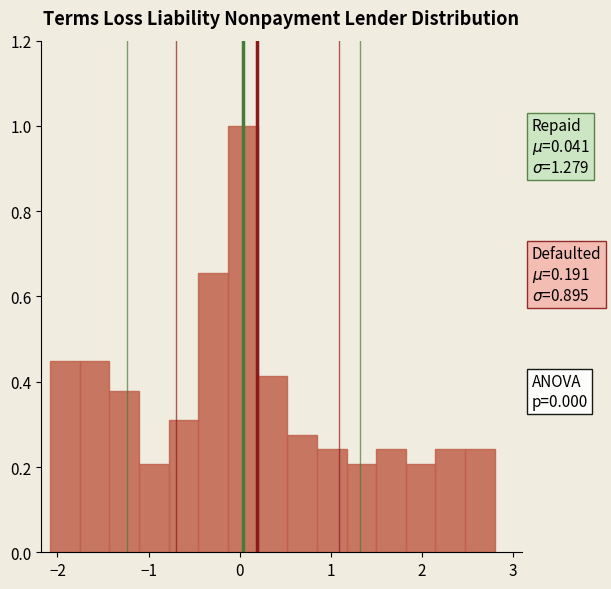

Read against the x-axis, roughly where is the centre of the tallest bar?

0.0